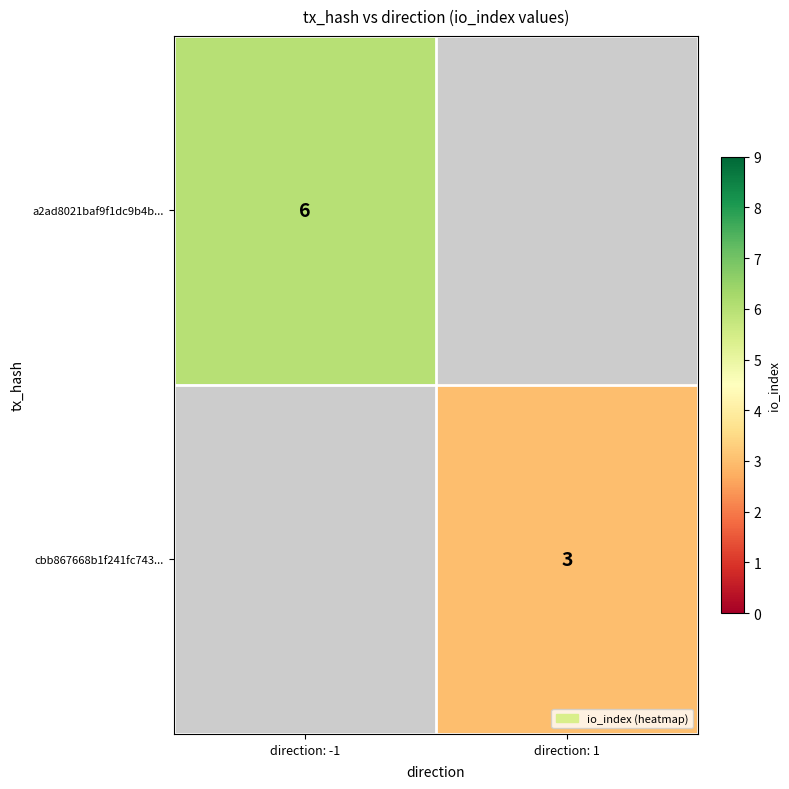

Is the value of a2ad8021baf9f1dc9b4b... at direction: -1 greater than the value of cbb867668b1f241fc743... at direction: 1?

Yes